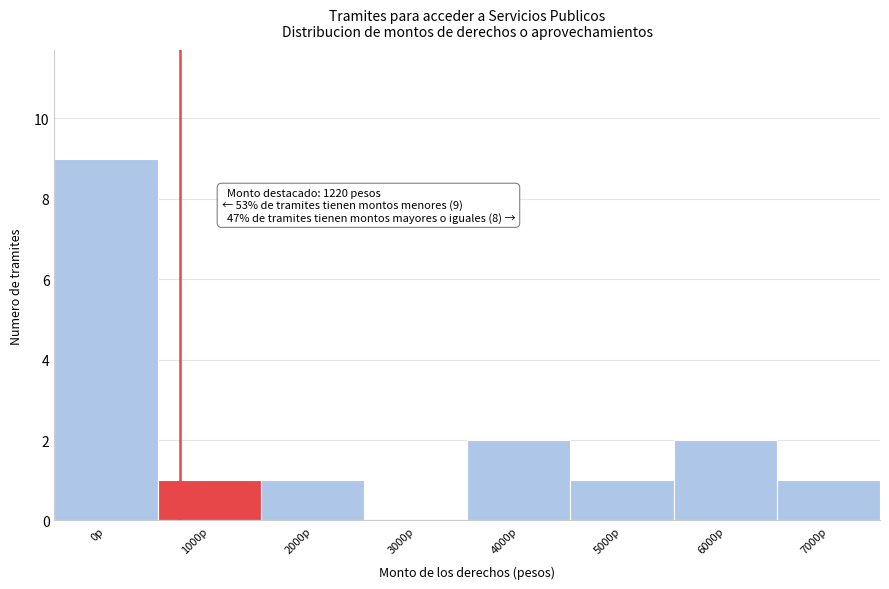

Reading left to right, what are all the values shown in this chart?

0p=9	1000p=1	2000p=1	3000p=0	4000p=2	5000p=1	6000p=2	7000p=1